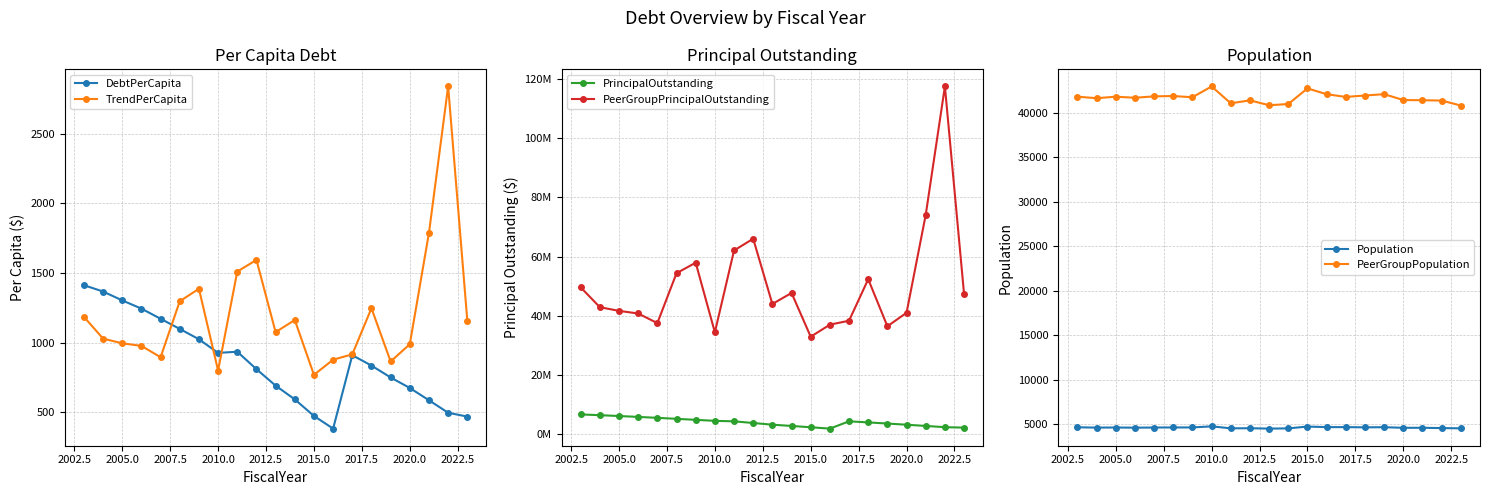

What is the sum of all DebtPerCapita values?

18160.8